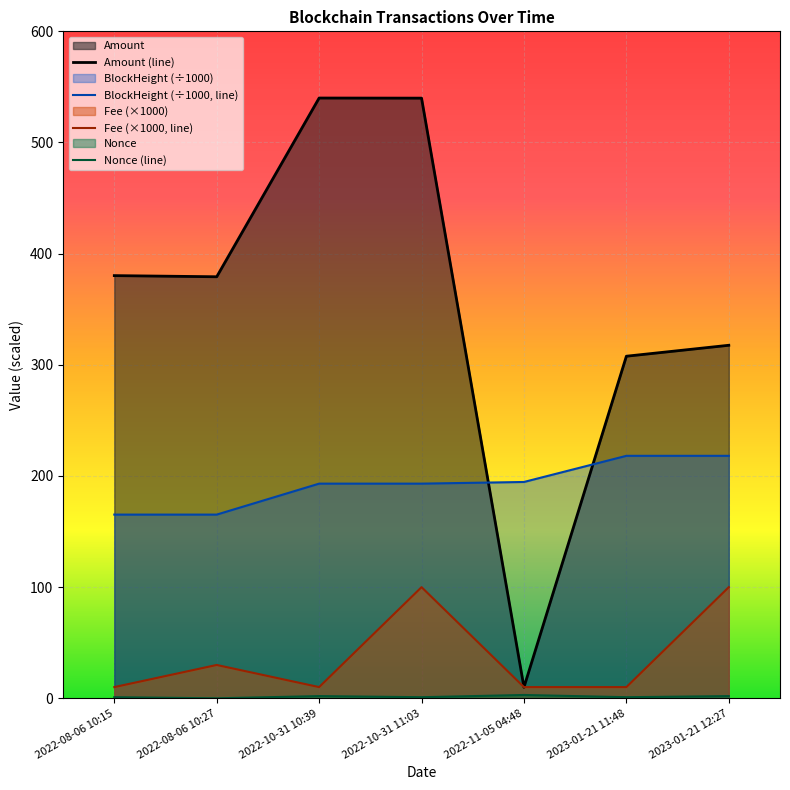

Does the chart display data point markers on the line(s)?

No